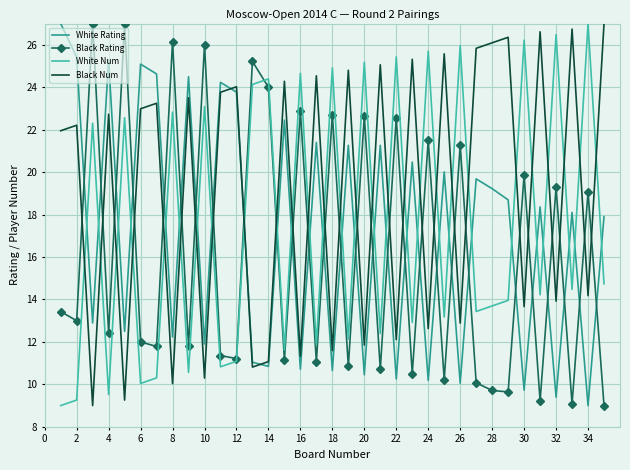

What is the difference between the second highest and second lowest values in the White Num series?

17.2